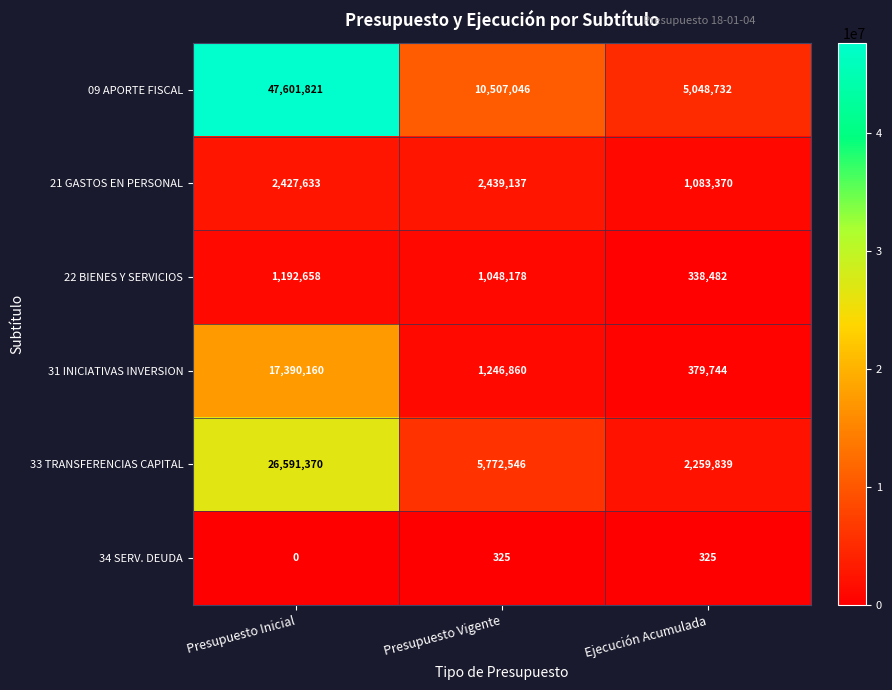

Which series has the largest total across all categories?

09 APORTE FISCAL